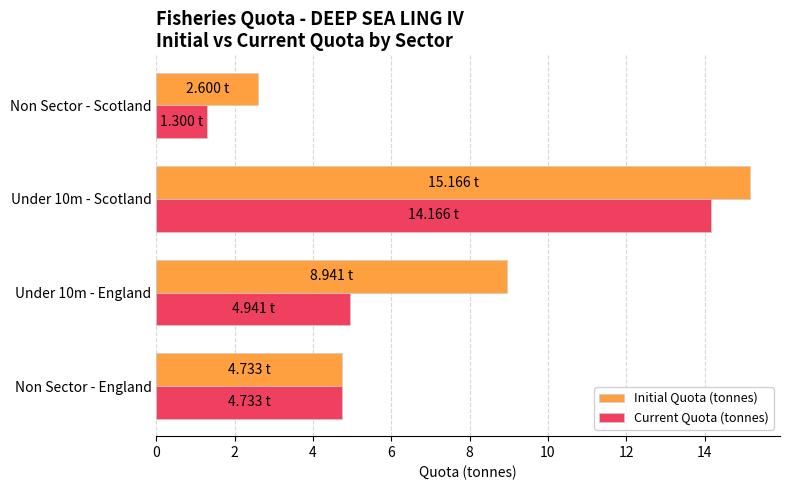

Where is Initial Quota (tonnes) nearest to the value 8?

Under 10m - England